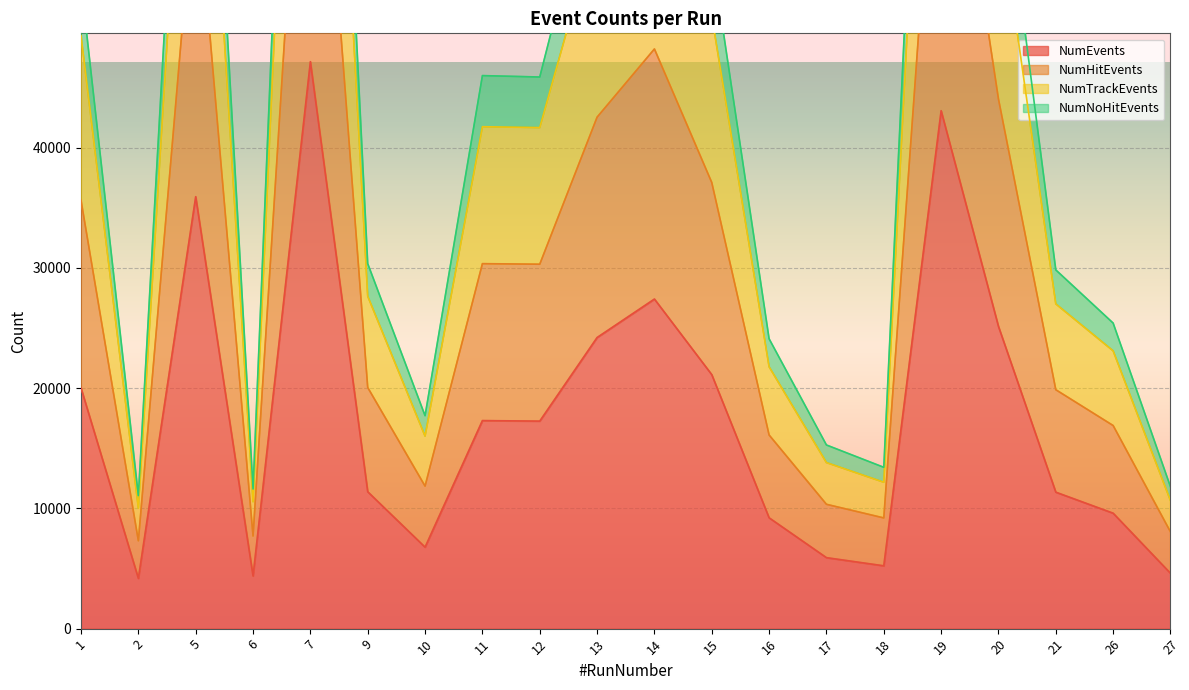

What is the maximum value for NumTrackEvents?

126297